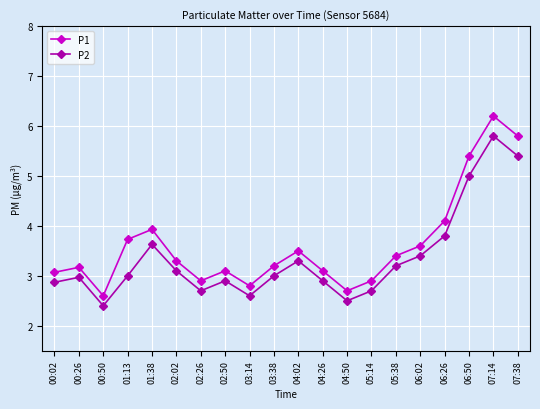

At how many categories does at least one series exceed 4?

4